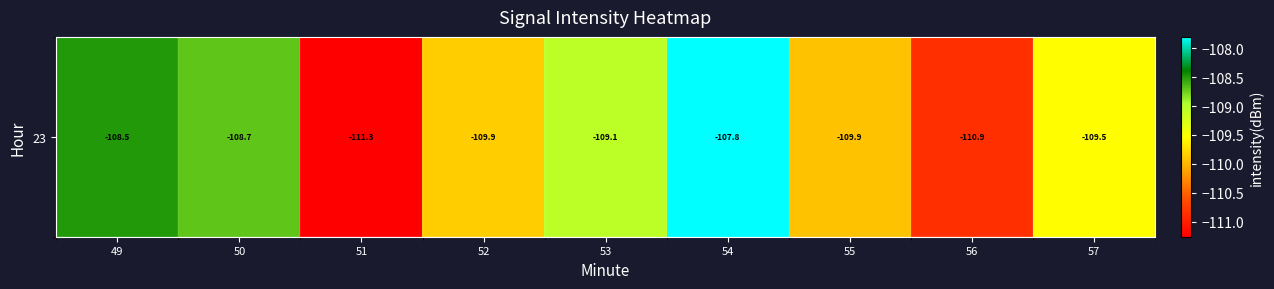

What is the change in value from 50 to 55?

-1.2